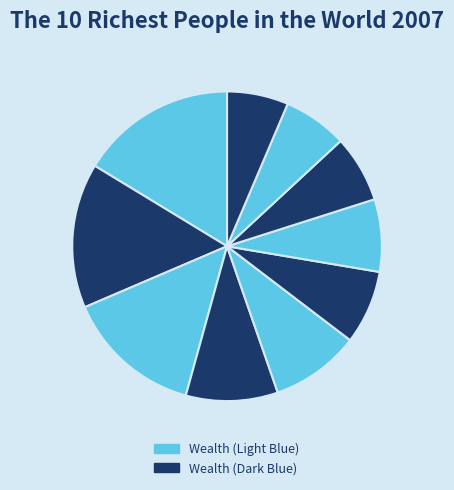

Count the number of slices in the pie.

10